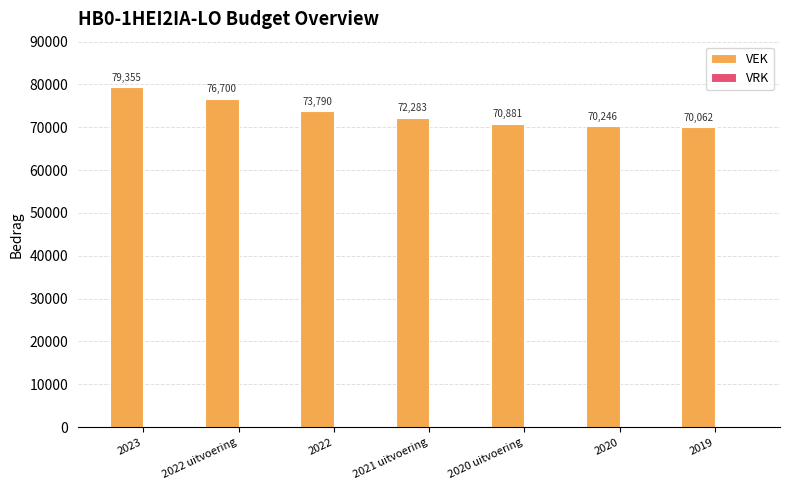

Reading left to right, what are all the values shown in this chart?

79355	76700	73790	72283	70881	70246	70062